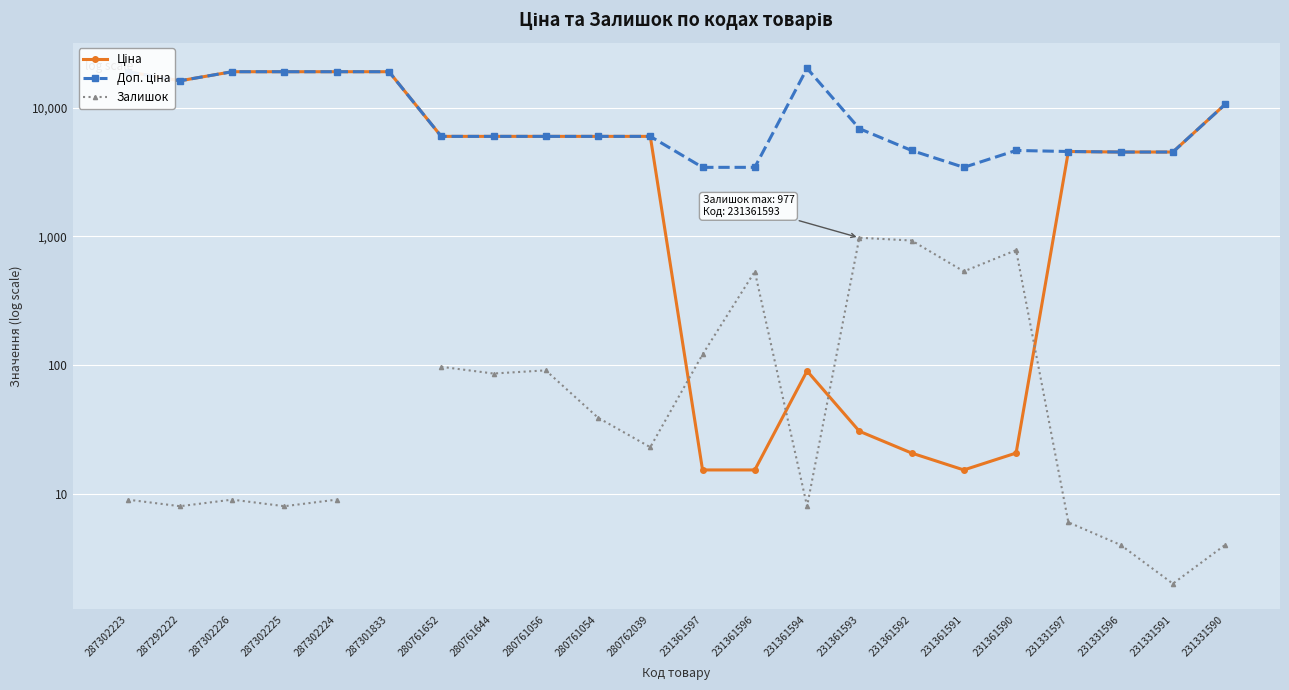

Between 287301833 and 231361593, which series saw the biggest shift?

Ціна